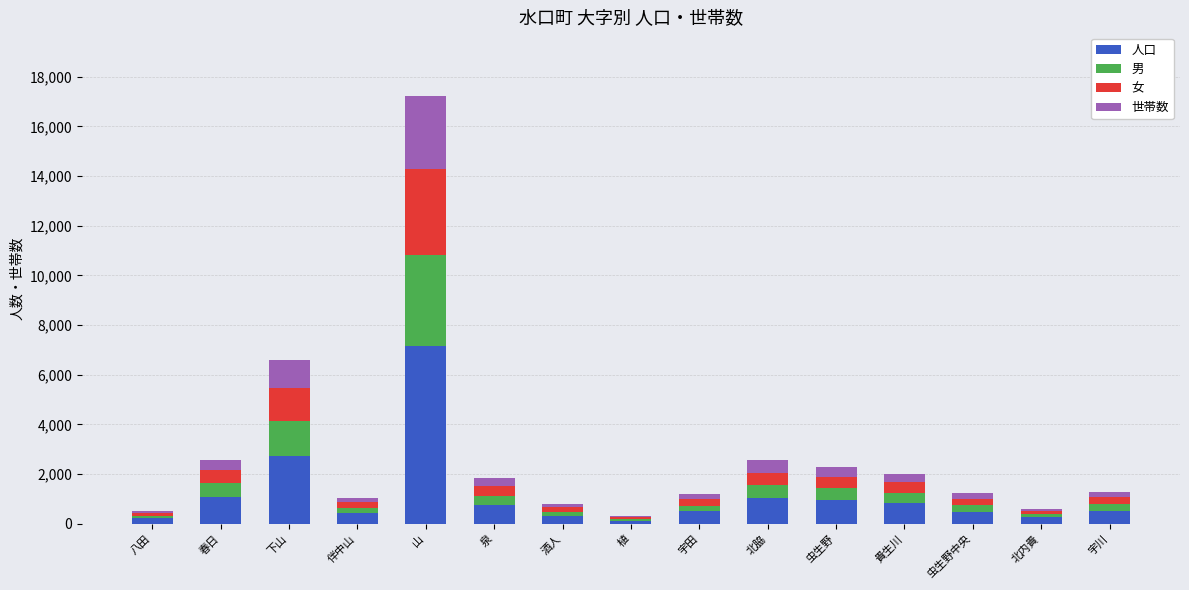

What value does the 人口 series have at 虫生野?

952